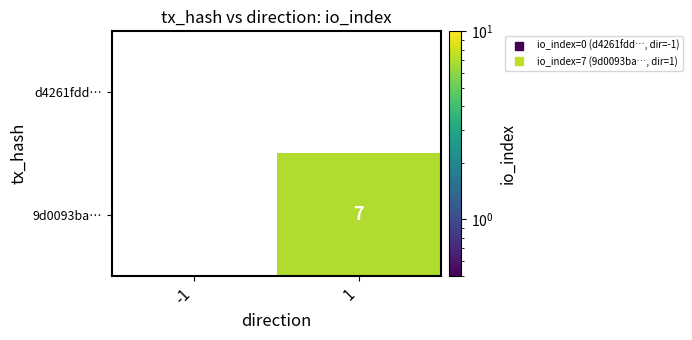

List the labels in order of 9d0093ba… value, smallest first.

-1, 1